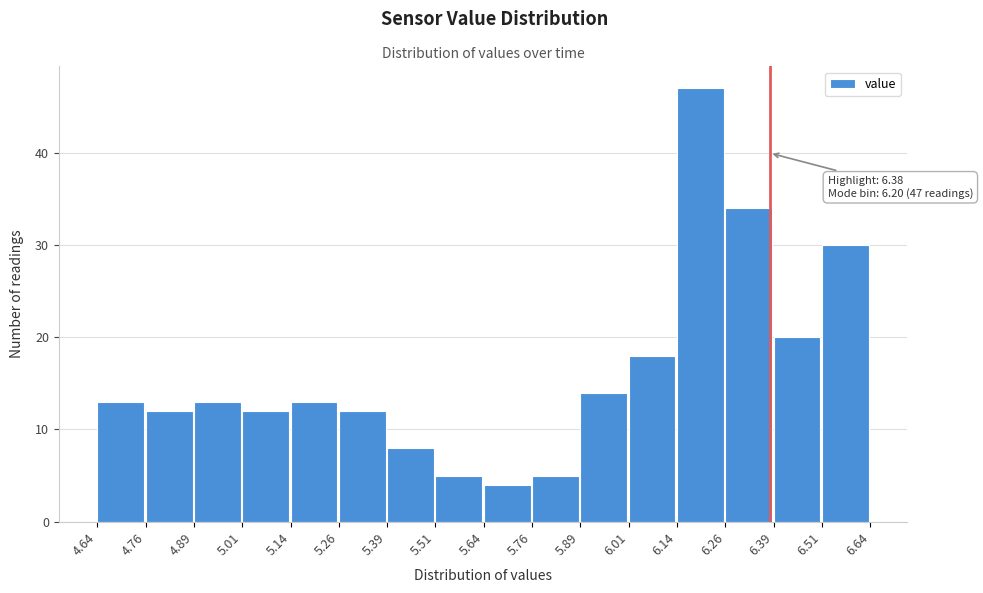

Over which range of the x-axis is the bar tallest?

6.14 to 6.26